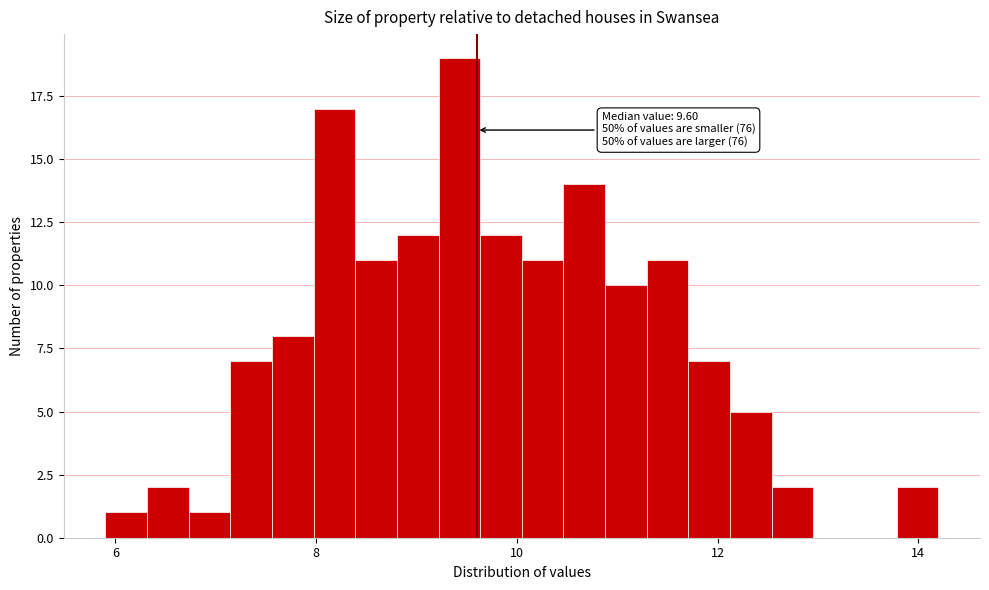

Read against the x-axis, roughly where is the centre of the tallest bar?

9.4